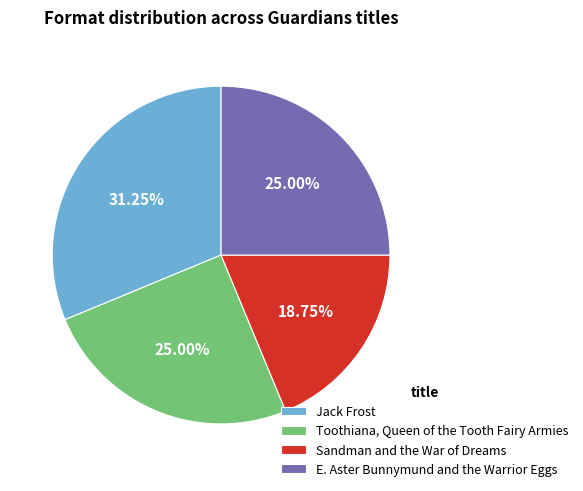

The Sandman and the War of Dreams slice represents 19% of the pie. True or false?

True